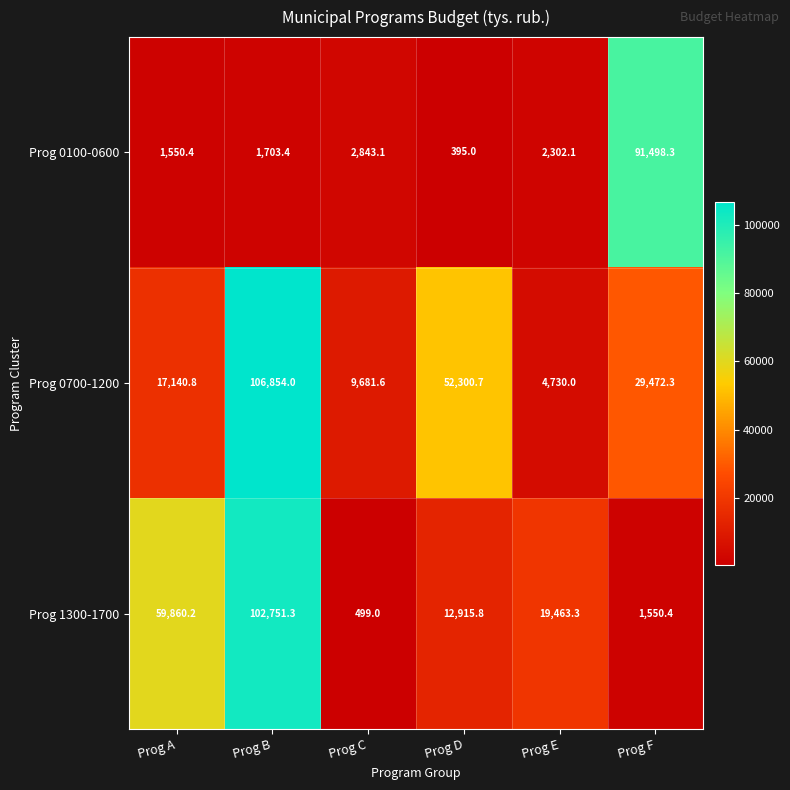

List the series in order of their peak value, lowest first.

Prog 0100-0600, Prog 1300-1700, Prog 0700-1200